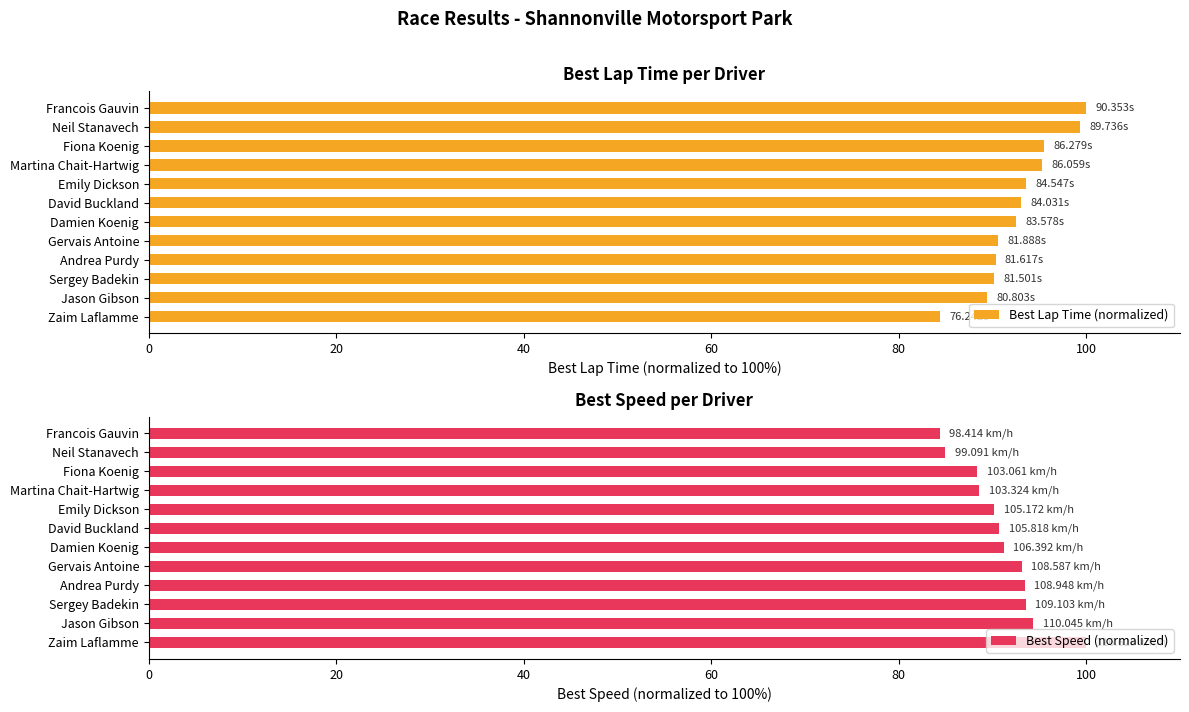

What is the sum of the Best Lap Time (normalized) values at Neil Stanavech and Francois Gauvin?

199.3